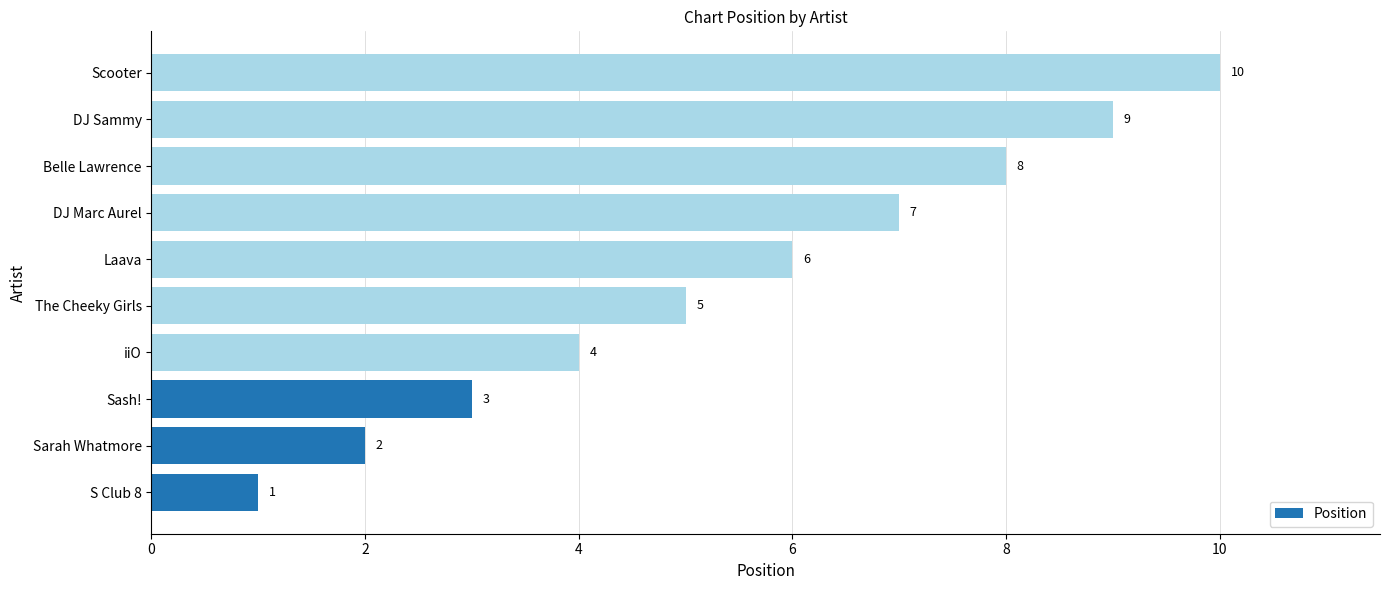

Where is the data nearest to the value 5?

The Cheeky Girls